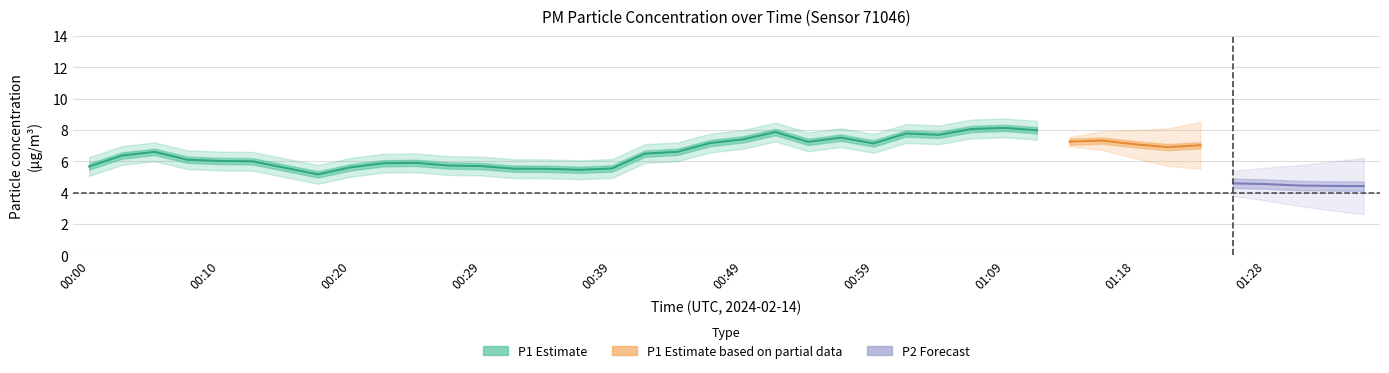

Which series has the widest spread of values?

P1